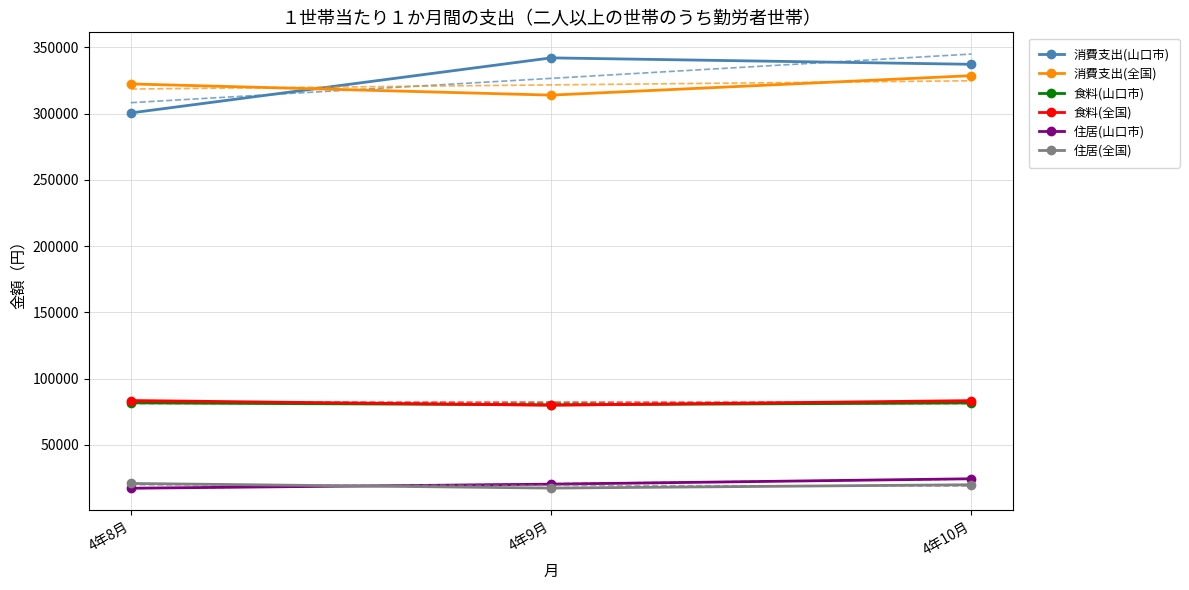

At which label does 住居(山口市) first exceed 20373?

4年10月